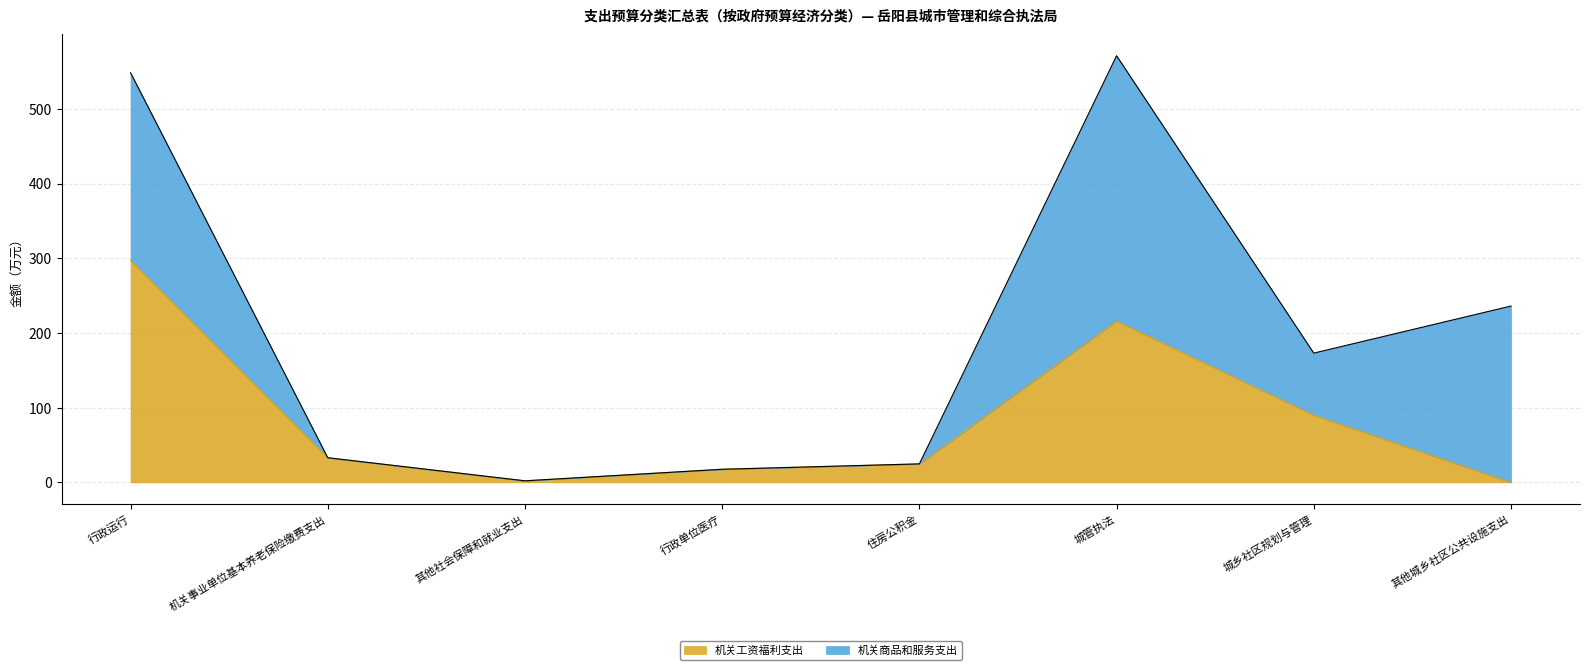

What is the maximum value for 机关工资福利支出?

296.8